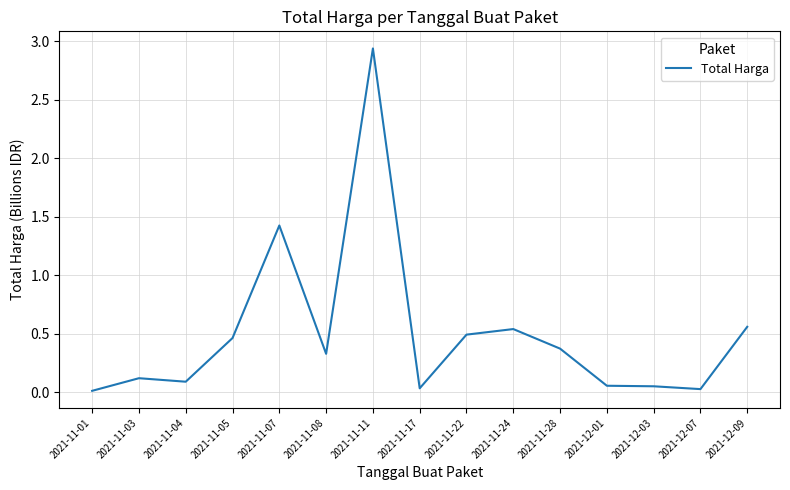

Is it true that the value at 2021-11-05 is 0.8?

False